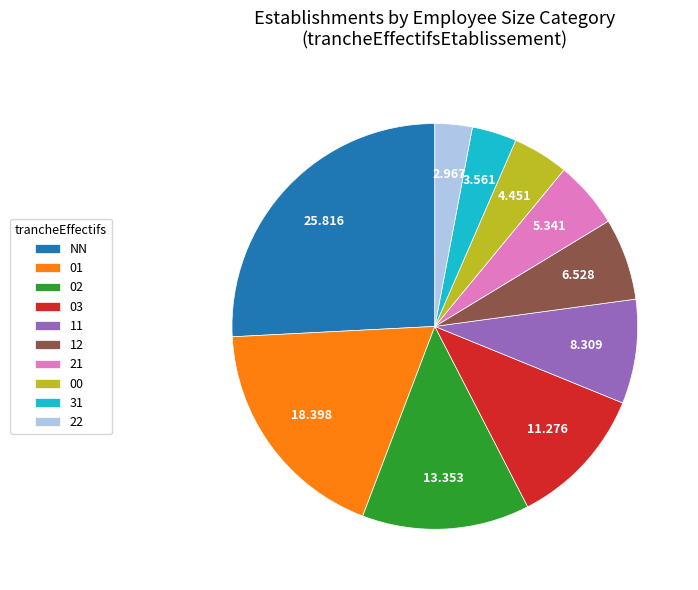

Rank the categories by value from lowest to highest.

22, 31, 00, 21, 12, 11, 03, 02, 01, NN